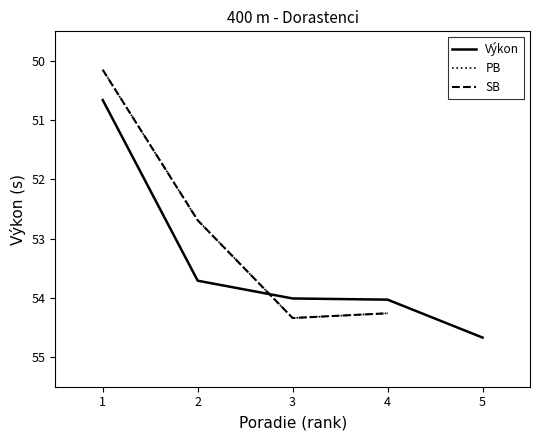

What is the spread (max minus min) of values at 2?

1.0